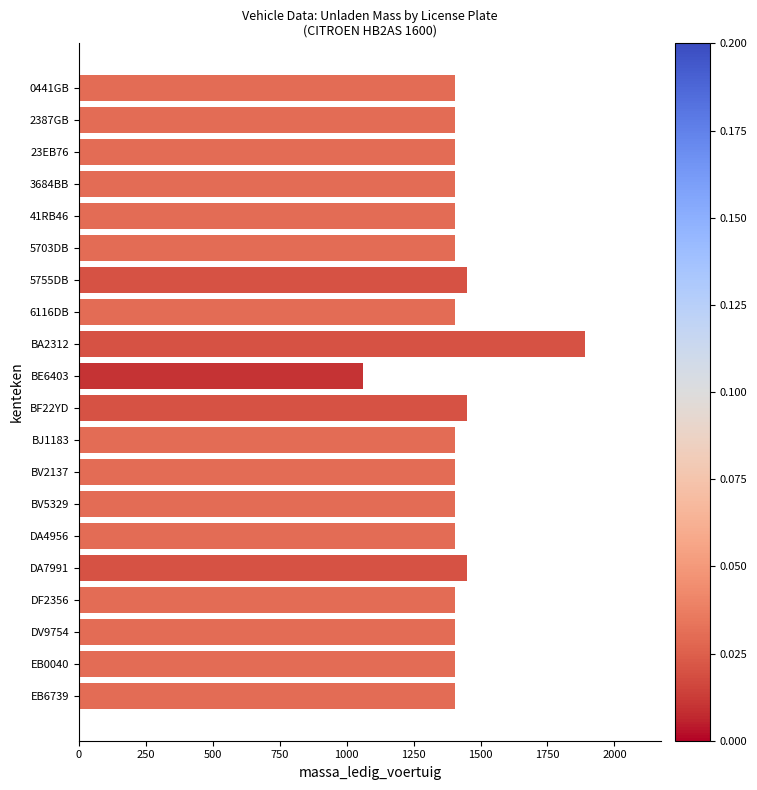

What is the sum of all values?

28372